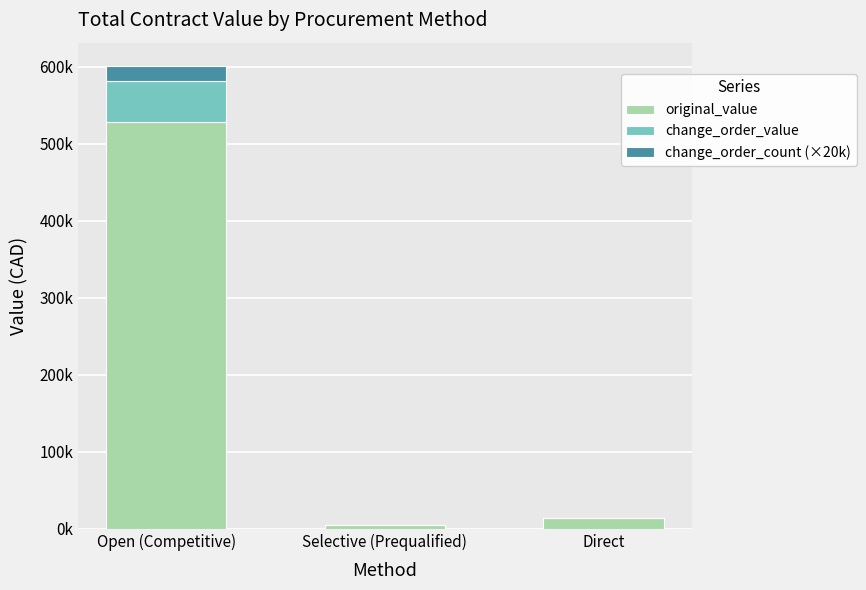

What is the average value of the change_order_count (×20k) series?

6666.7